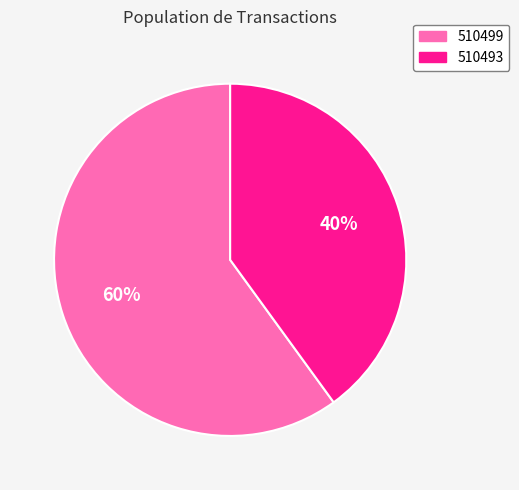

Which slice is the smallest?

510493